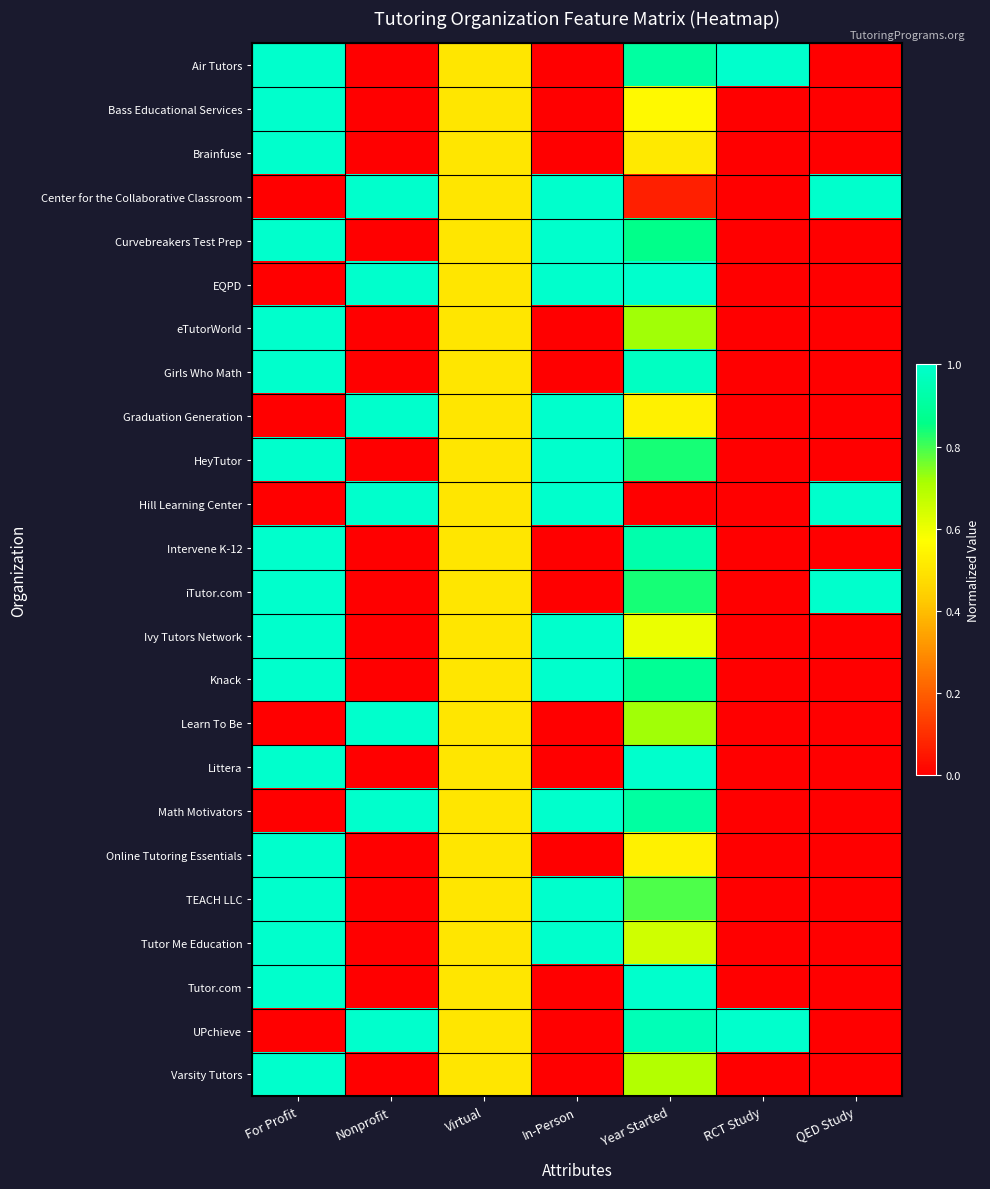

Which category has the highest value across all series?

For Profit